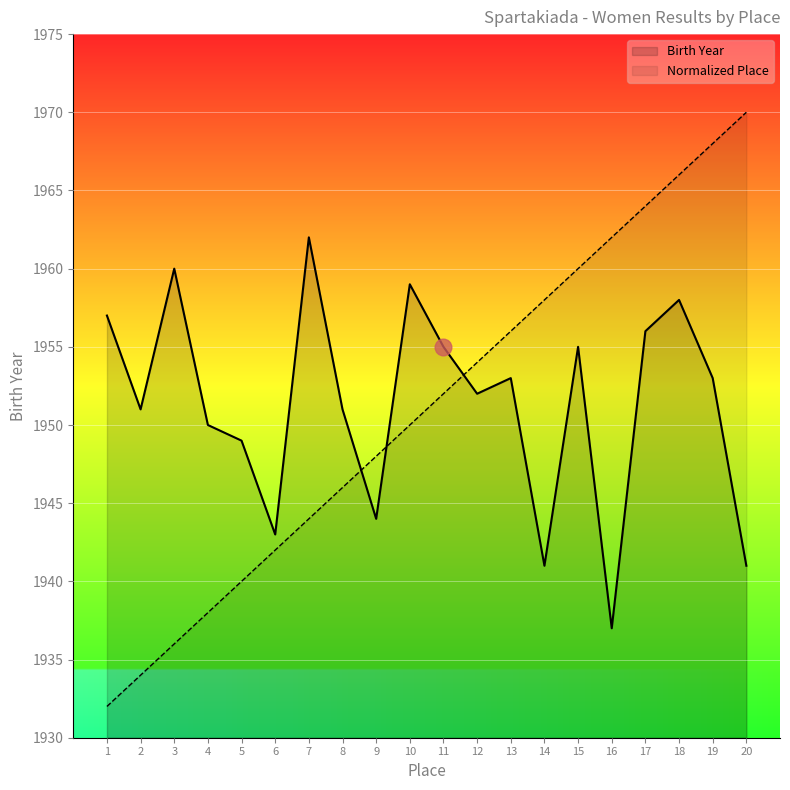

Which series ends up on top after the final intersection of Birth Year and Normalized Place?

Normalized Place